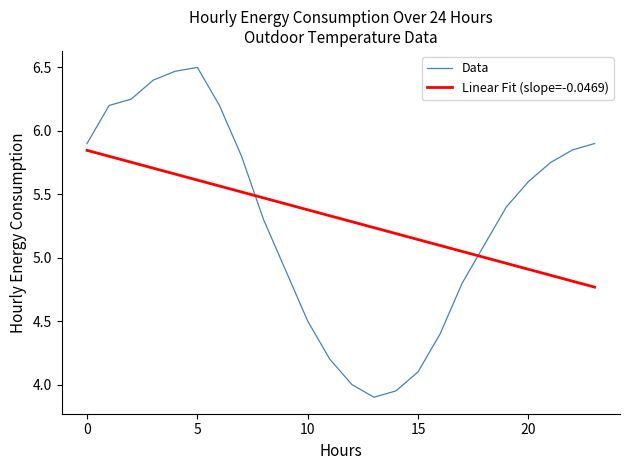

What is the difference between the maximum and minimum values in the Linear Fit (slope=-0.0469) series?

1.1